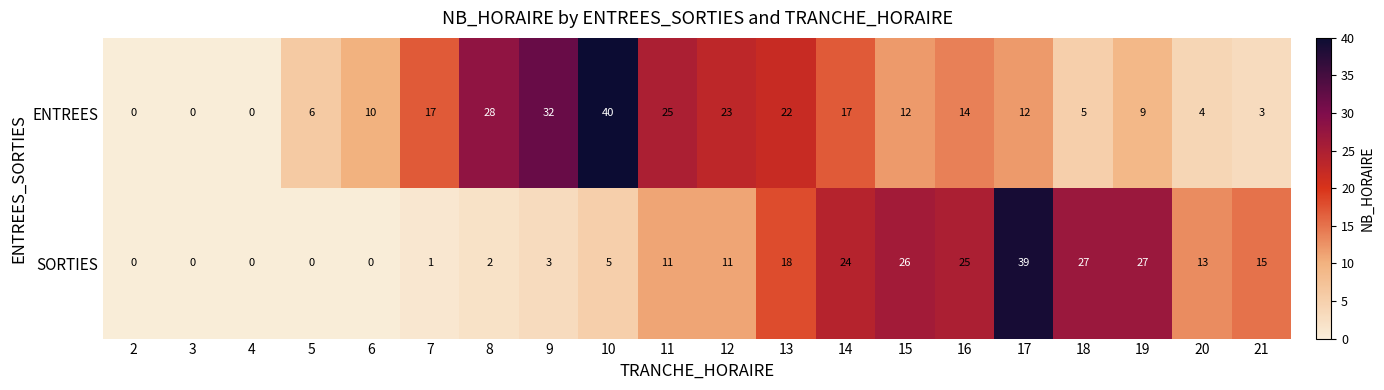

List the series in order of their overall mean, highest first.

ENTREES, SORTIES